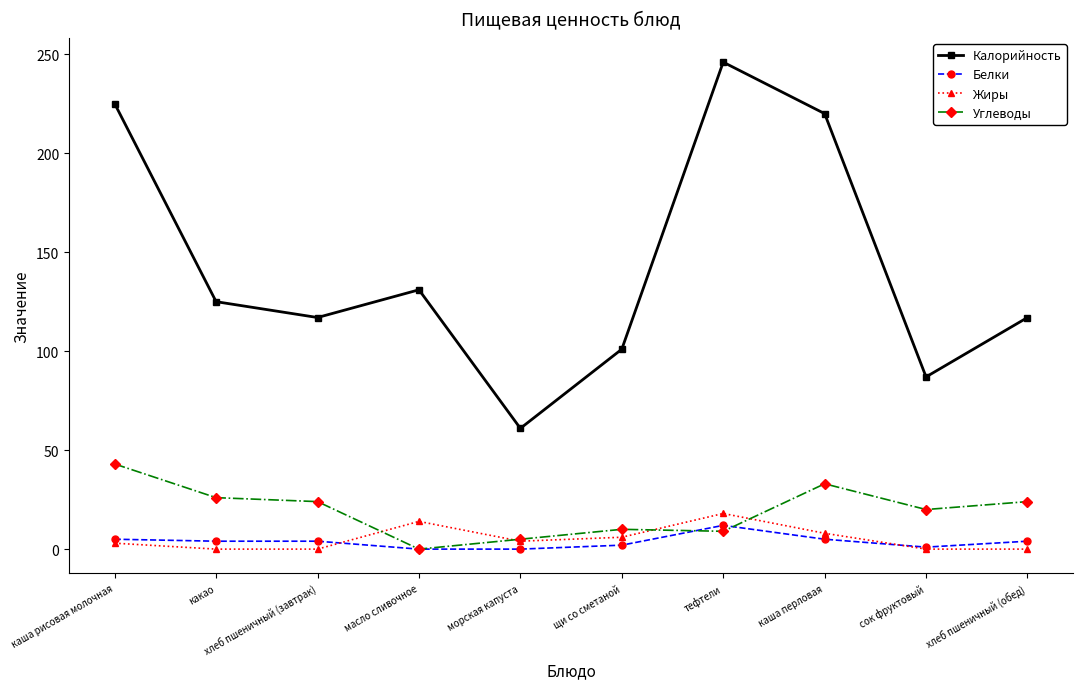

True or false: Калорийность and Белки cross at least once.

False